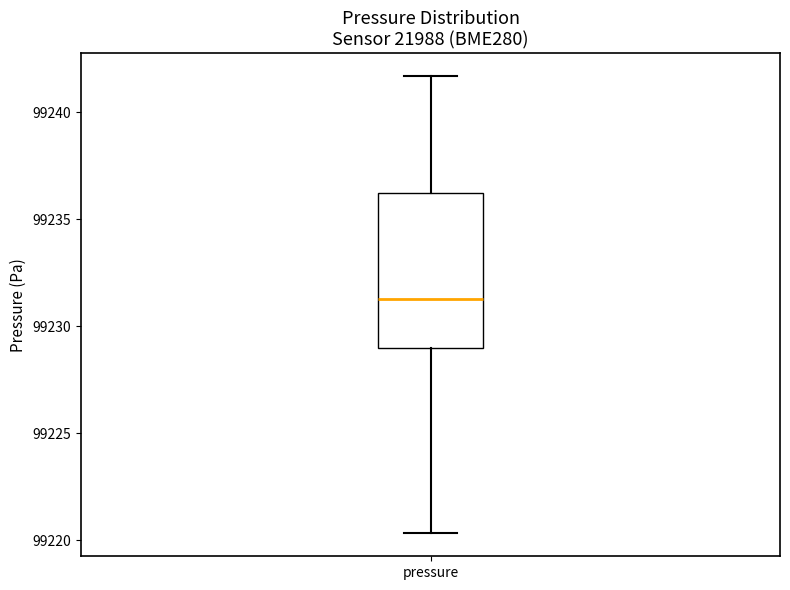

Read this box plot against the y-axis: the position of the median line, the range covered by the box, and the ends of both whiskers. The values are not printed on the chart, so give them approximately, as read against the axis.

median 99231.5, box 99229.0 to 99236.0, whiskers 99220.5 to 99241.5